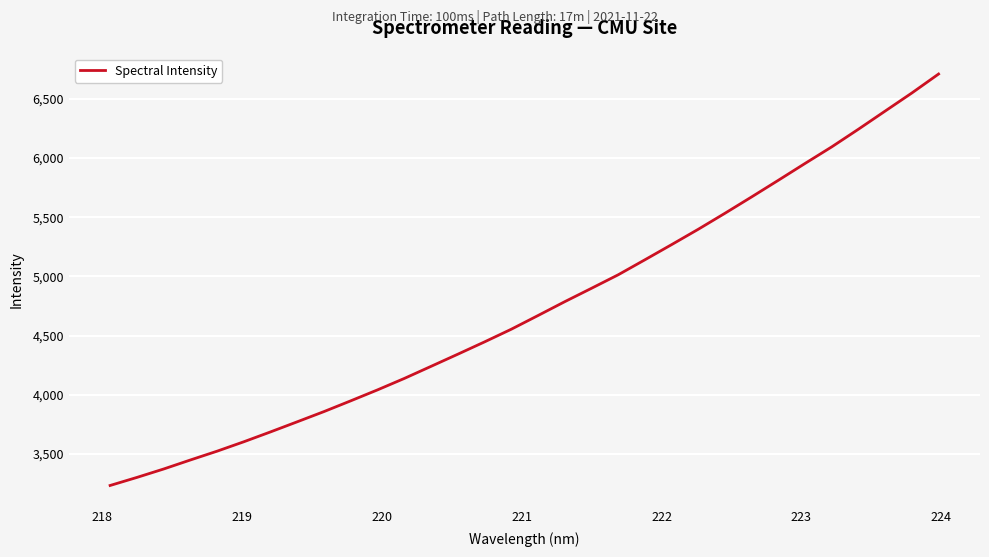

What is the greatest value displayed?

6710.8